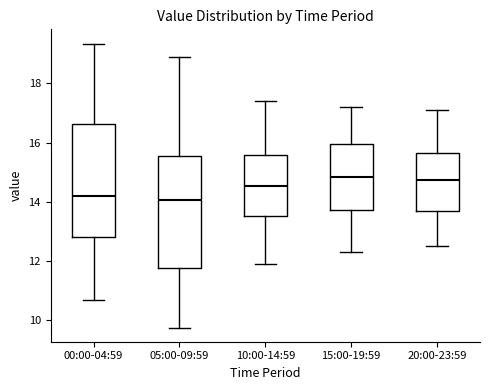

Where is the upper edge of the box for 00:00-04:59 on the y-axis? The values are not printed on the chart, so give them approximately, as read against the axis.

16.6